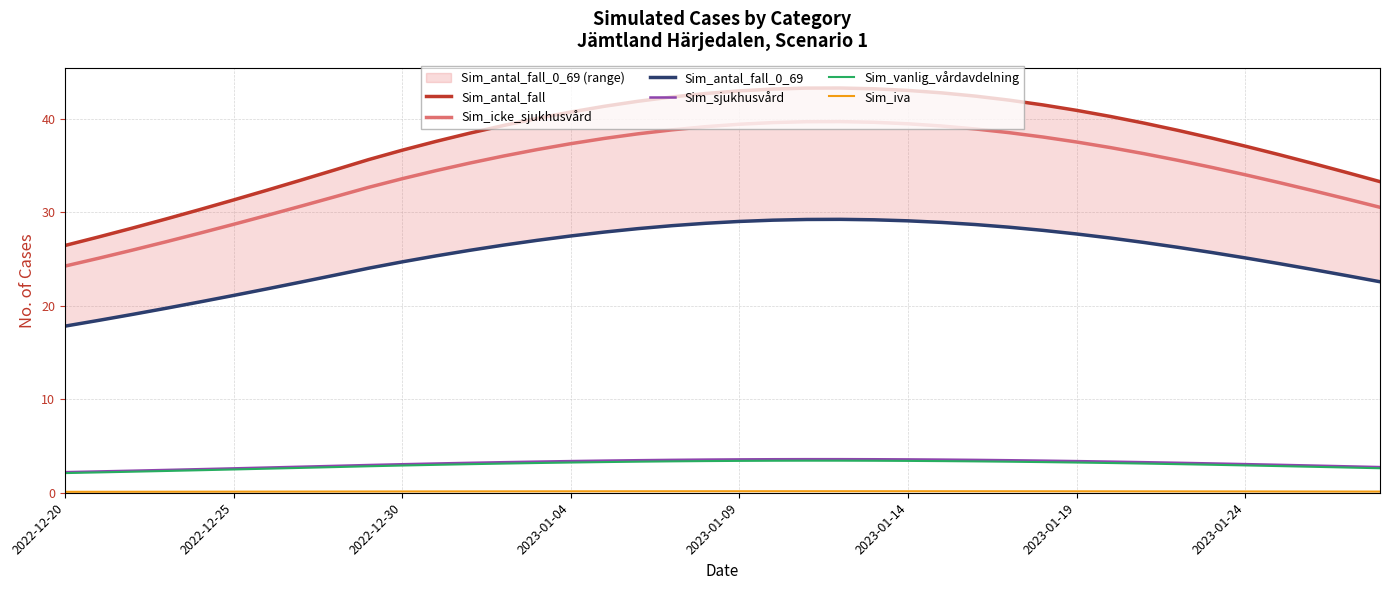

What is the minimum value for Sim_sjukhusvård?

2.2